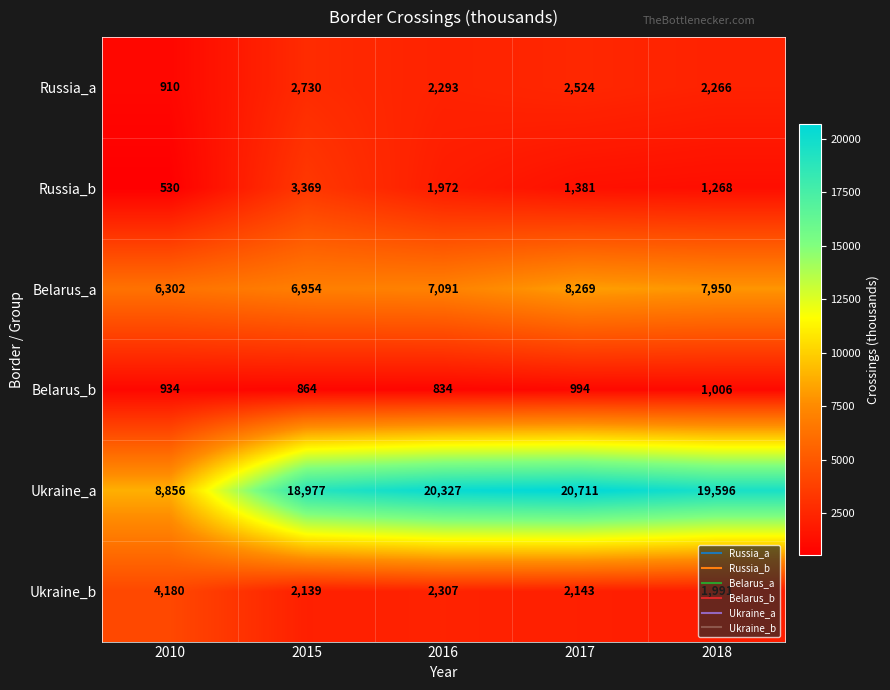

At which label is Ukraine_a closest to 14783?

2015